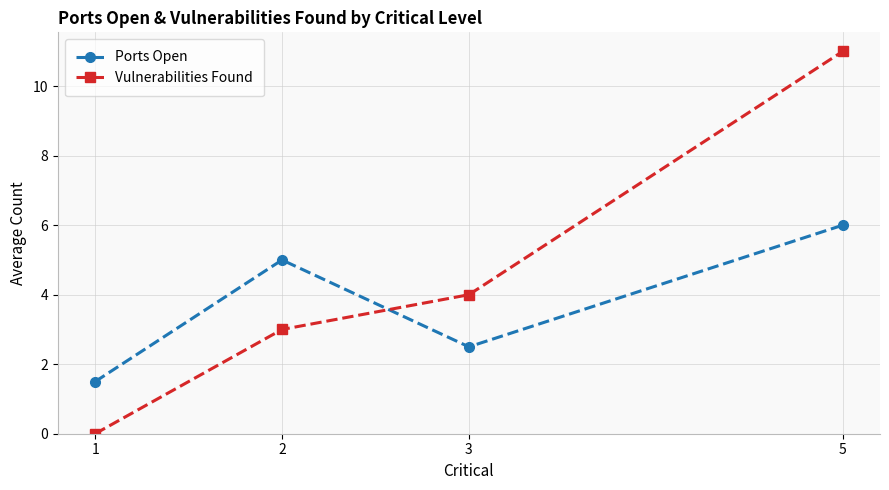

At how many categories does at least one series exceed 2?

3